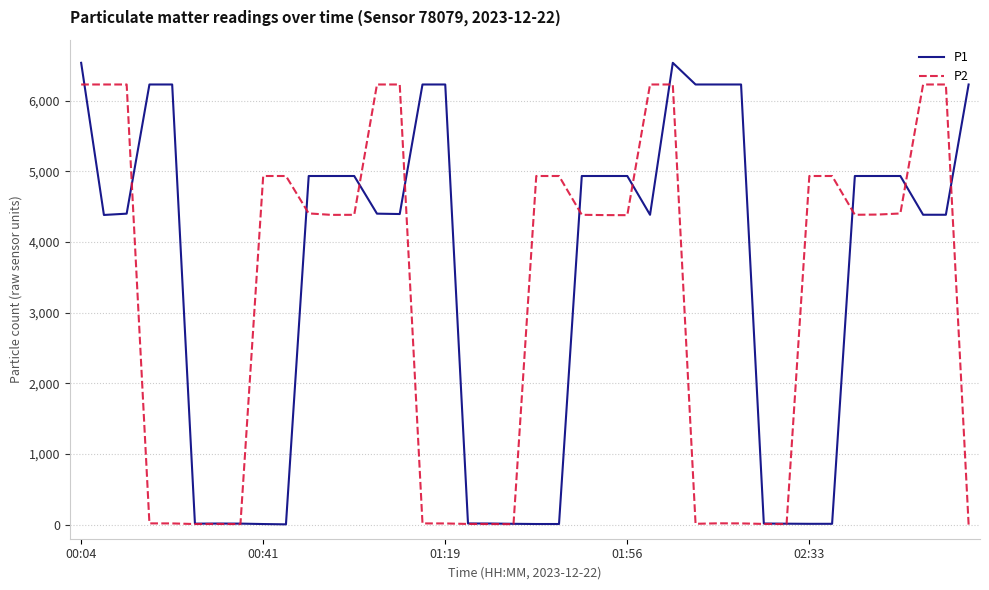

Which series has the largest range (max minus min)?

P1